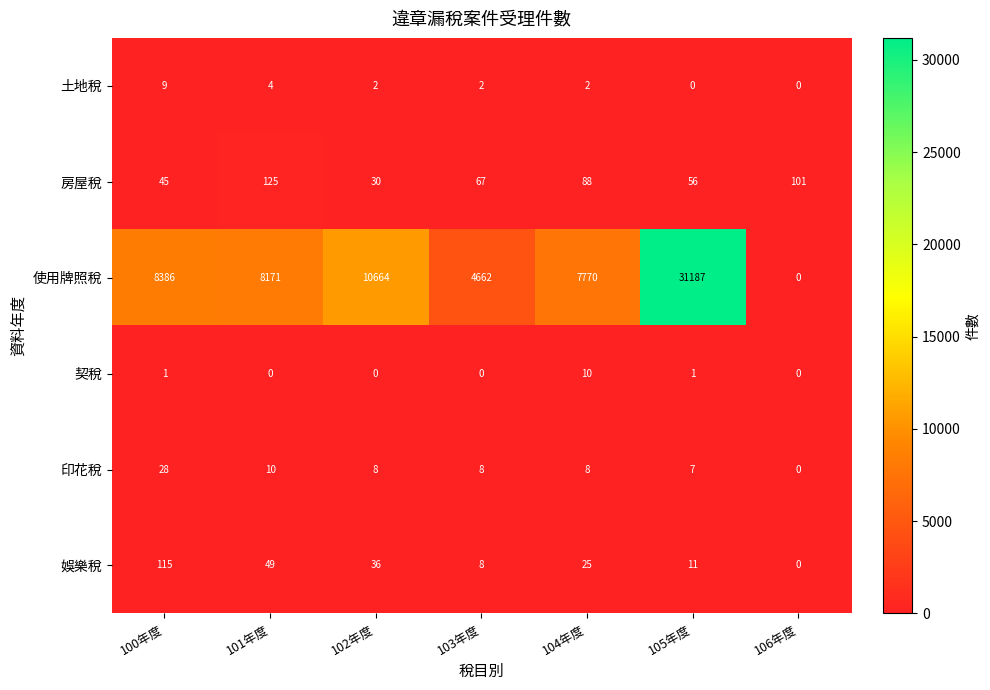

The 印花稅 series shows 38 at 100年度. True or false?

False